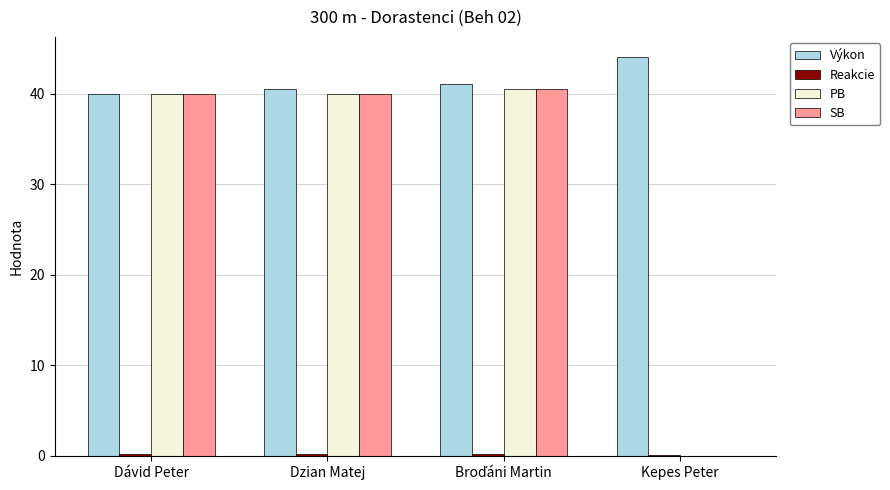

What is the maximum value for SB?

40.5